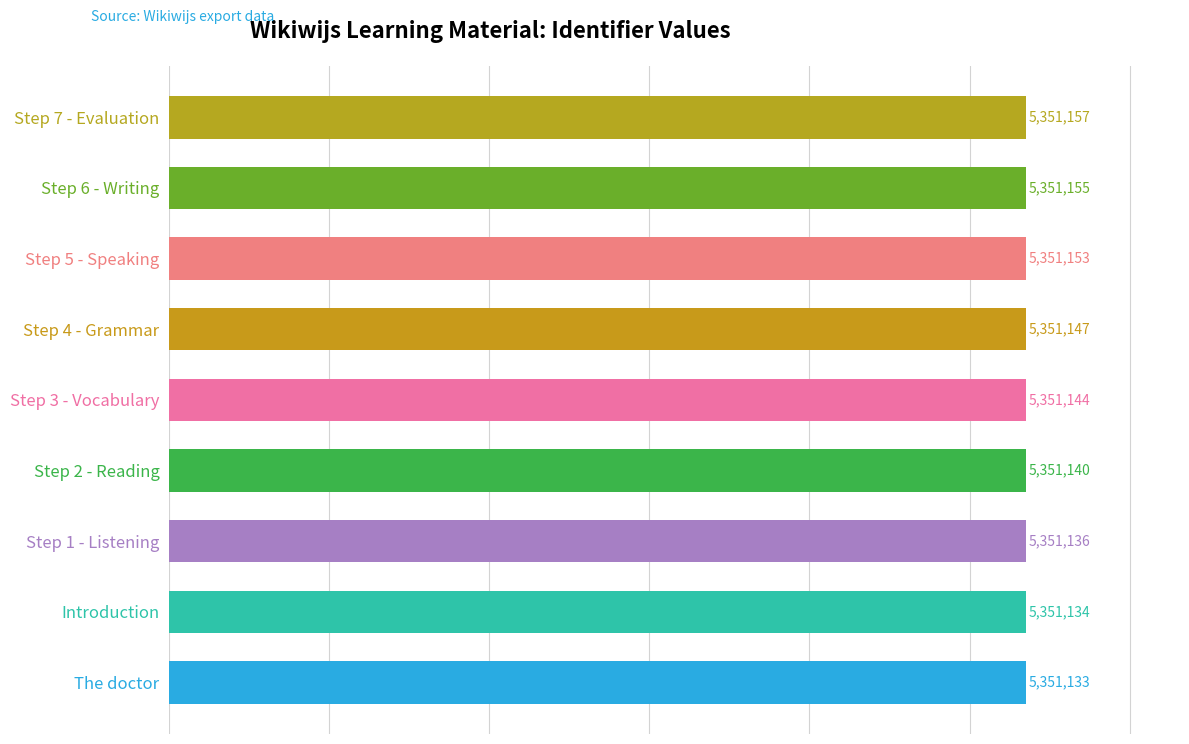

What is the ratio of the value at Step 4 - Grammar to the value at The doctor?

1.0